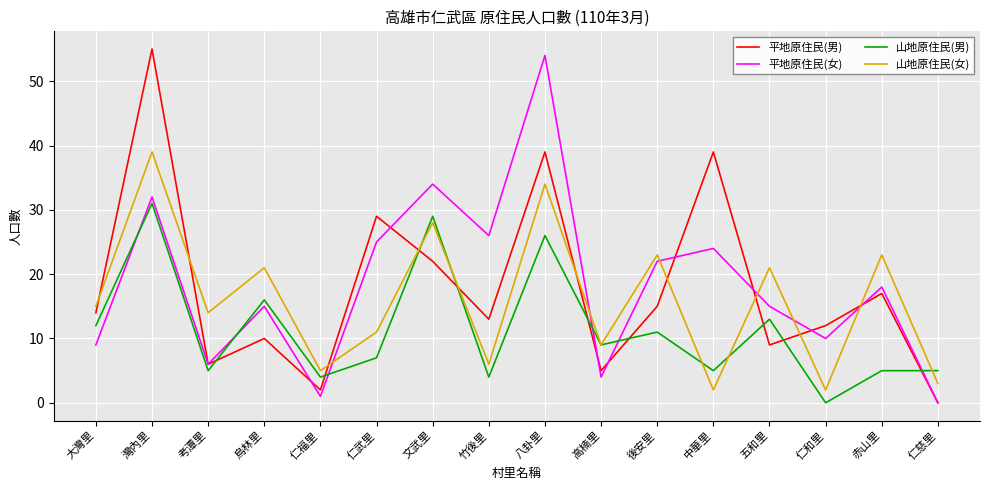

What position from the left is 大灣里?

1